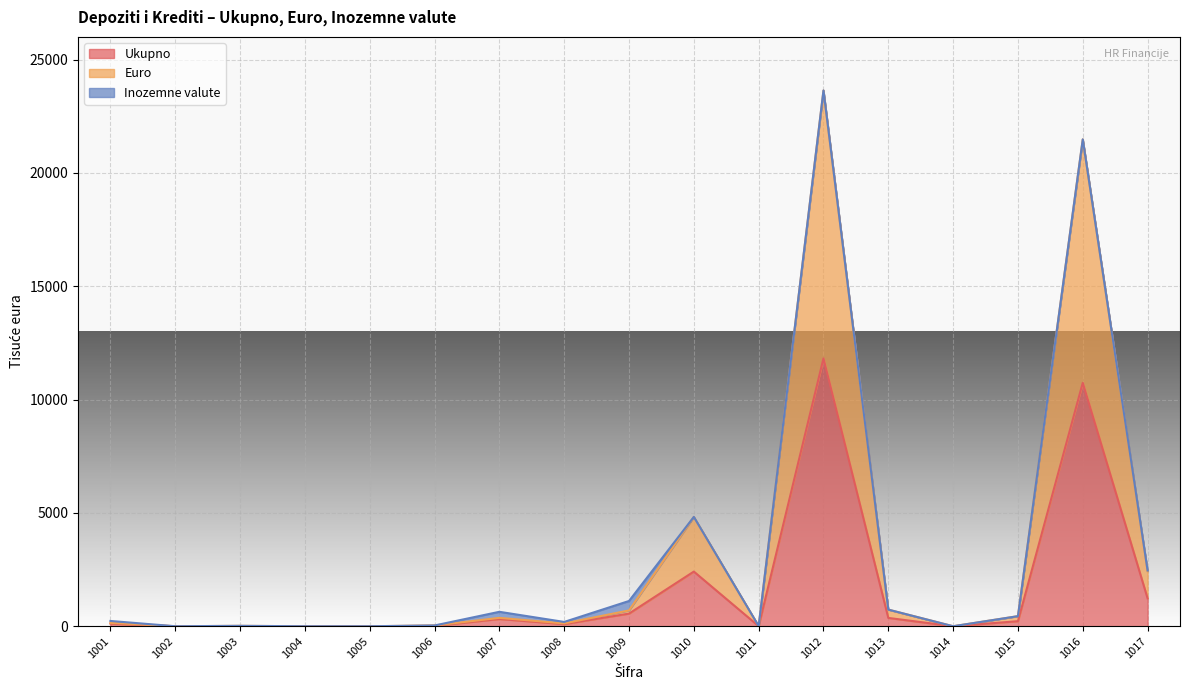

Is the value of Euro at 1012 greater than the value of Ukupno at 1005?

Yes